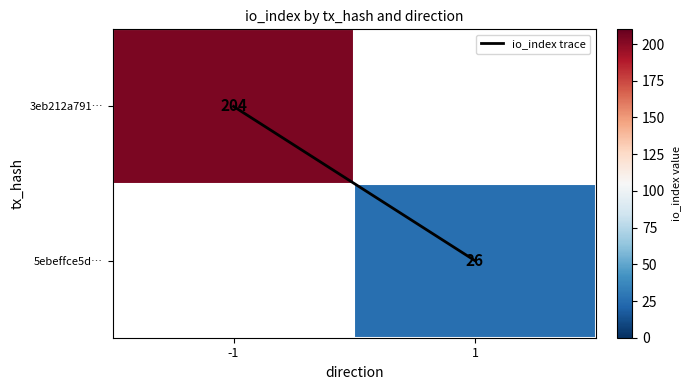

At how many categories does at least one series exceed 100?

1